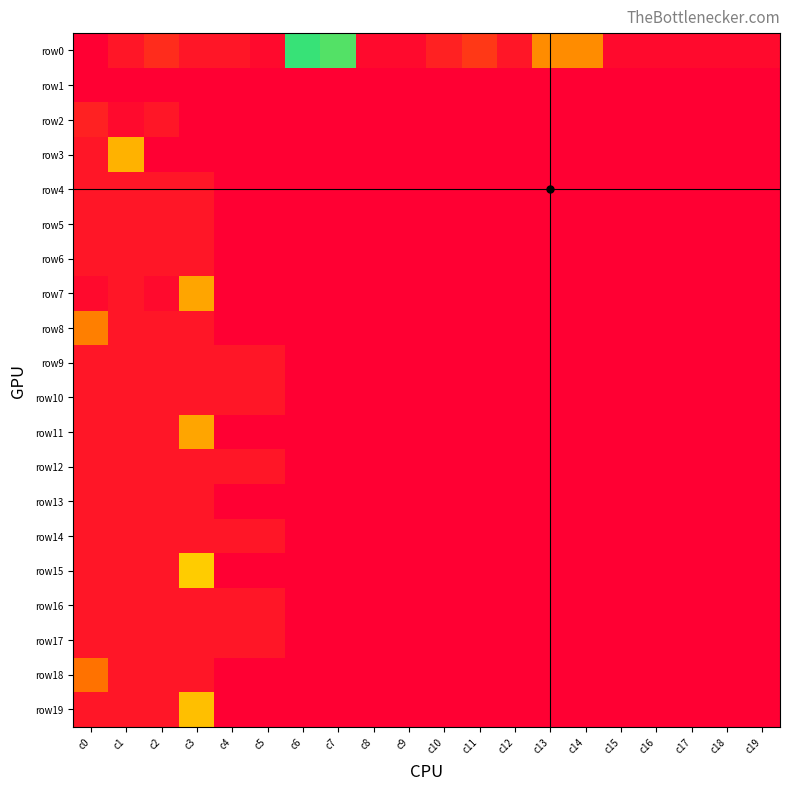

At which category is the sum across all series the highest?

c3